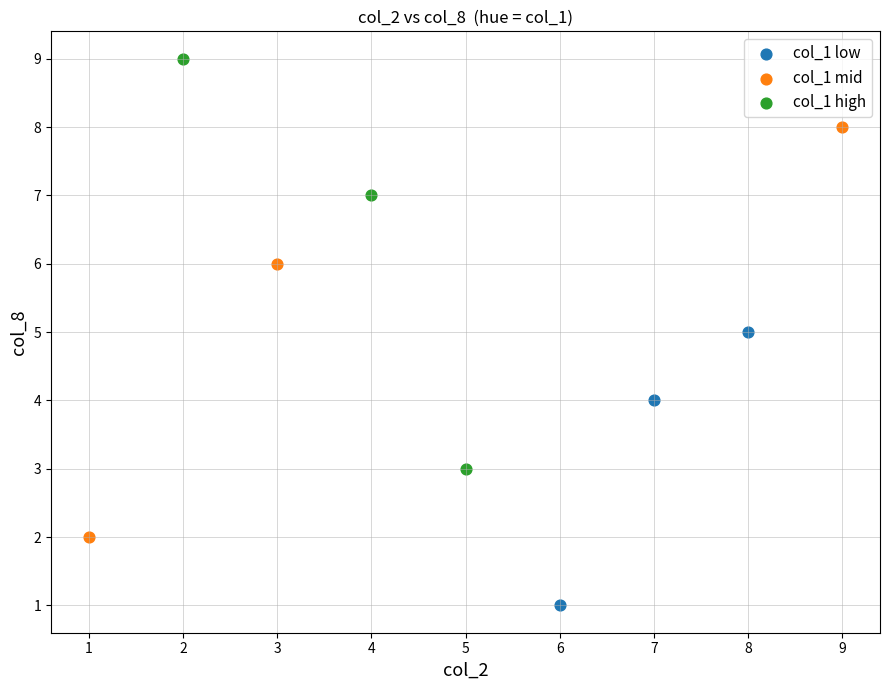

Which series contains the highest Y value?

col_1 high